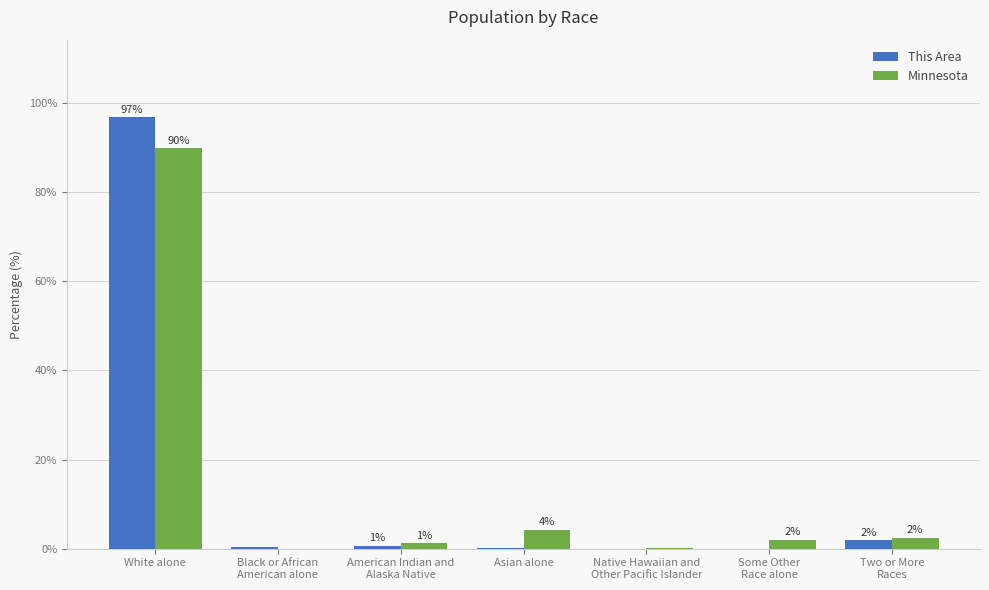

Which category has the highest value in the Minnesota series?

White alone